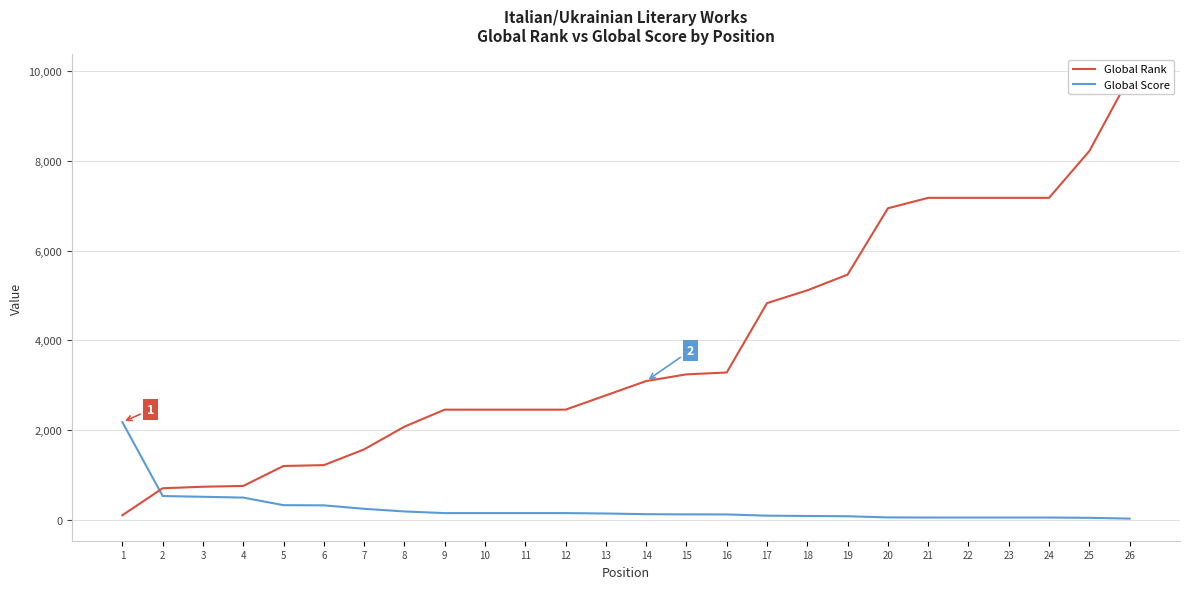

Which category has the lowest value in the Global Score series?

26